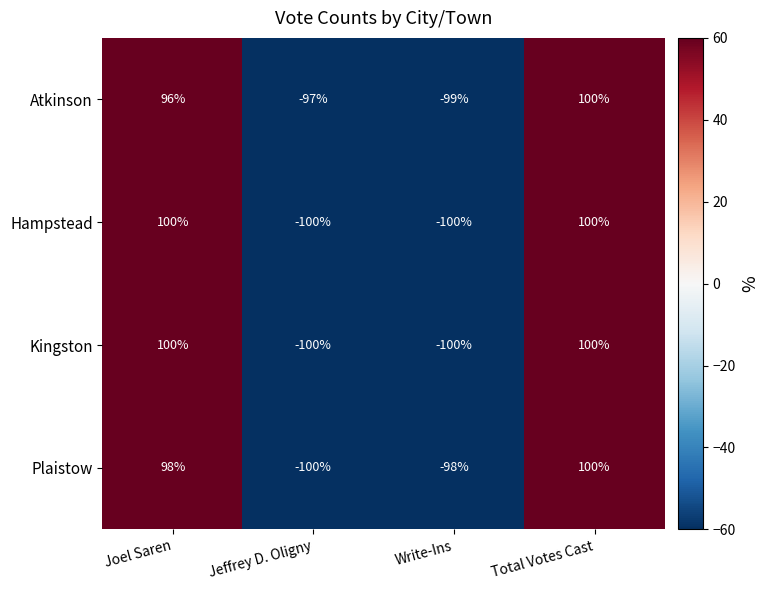

What is the difference between the highest and lowest values at Joel Saren?

4